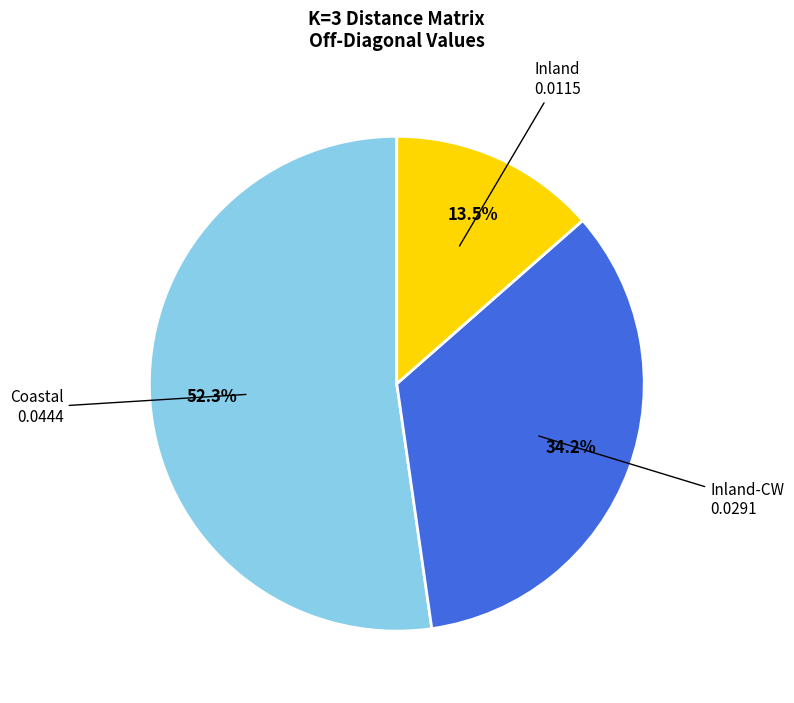

Does any single category account for the majority?

Yes